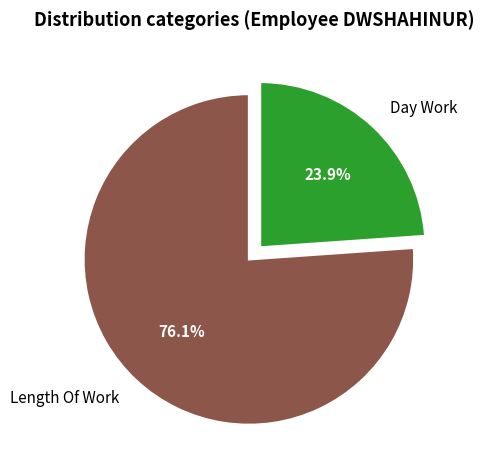

What portion of the pie excludes Length Of Work?

23.9%